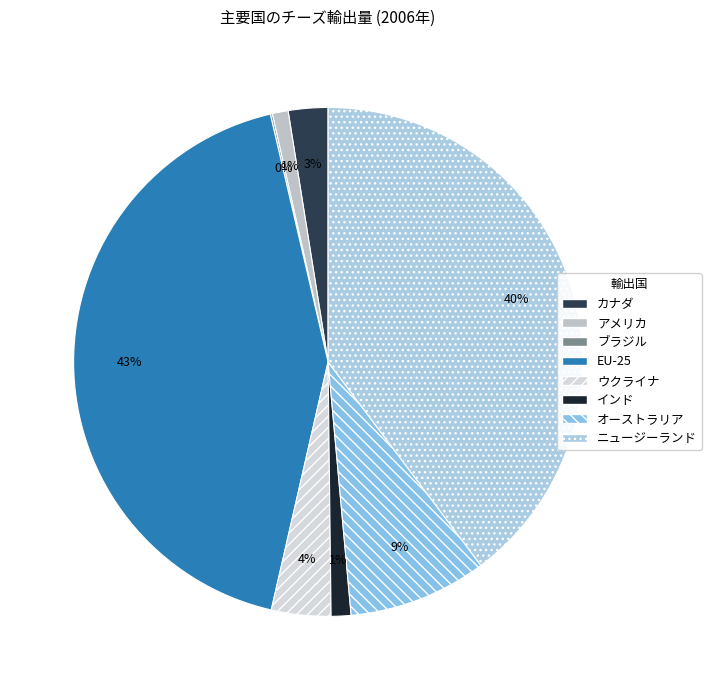

What percentage is NOT represented by EU-25?

57.2%